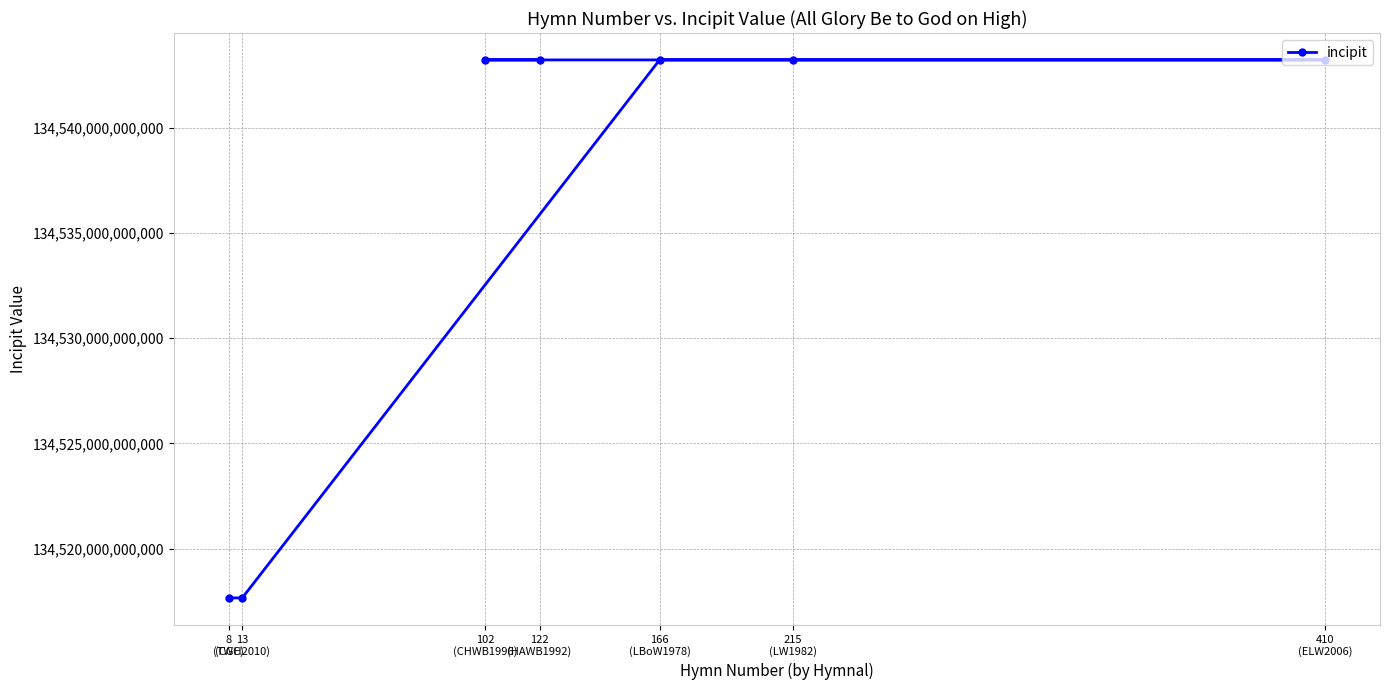

What is the difference between the values at 166
(LBoW1978) and 8
(TWC)?

25576780187